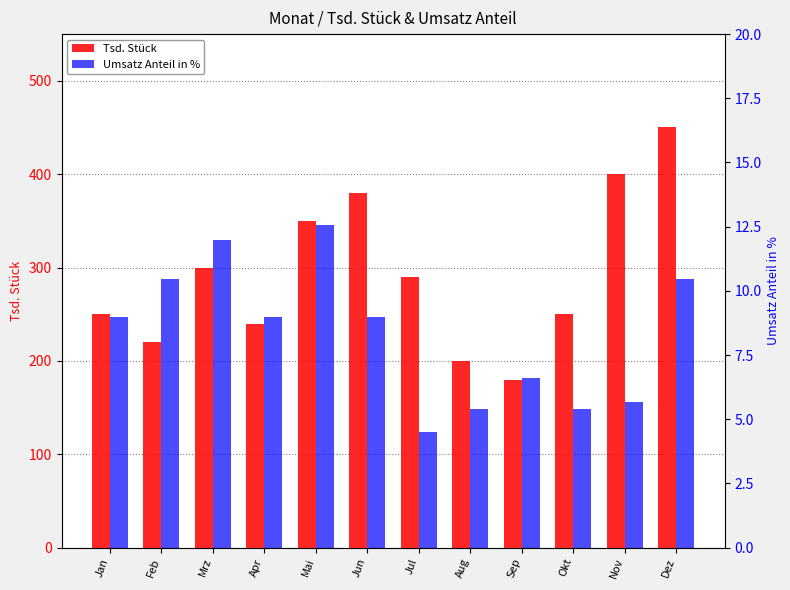

What is the highest value of the Tsd. Stück series?

450.0